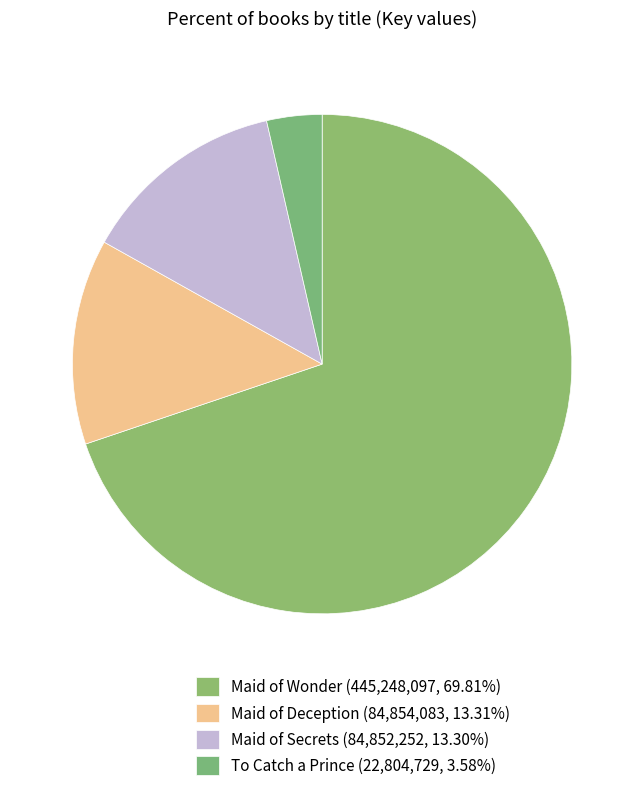

What is the ratio of the value at Maid of Secrets to the value at To Catch a Prince?

3.7